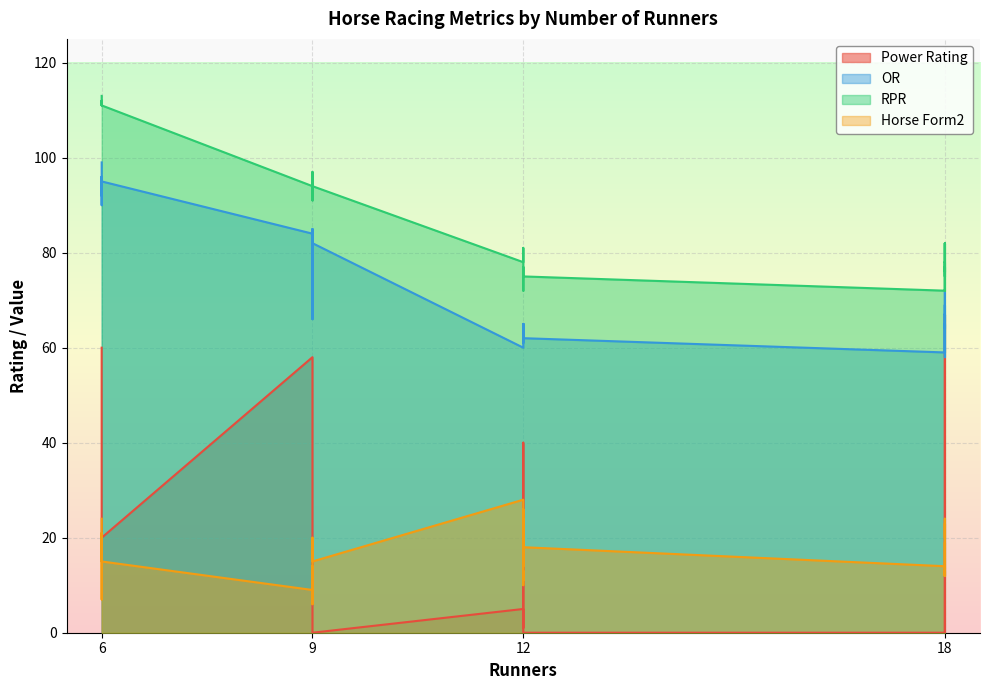

True or false: RPR and Horse Form2 intersect in this chart.

False